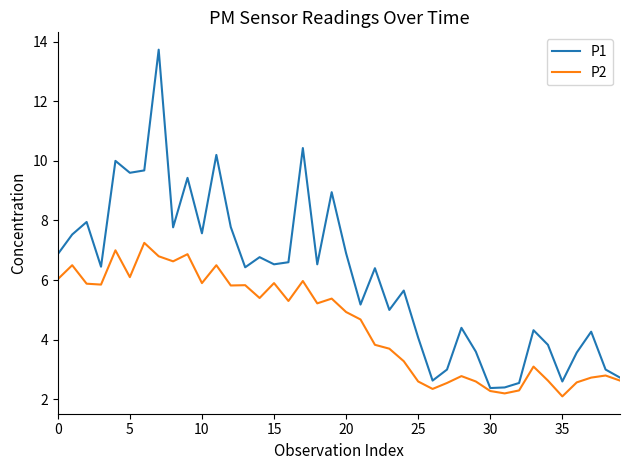

Rank the series by their average value, from highest to lowest.

P1, P2